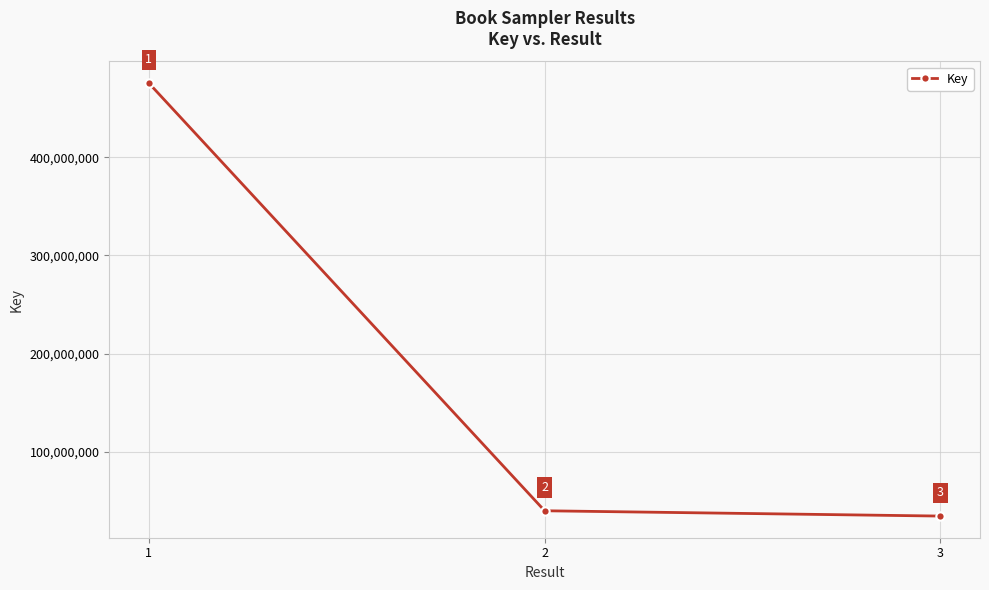

List the labels in order of value, largest first.

1, 2, 3